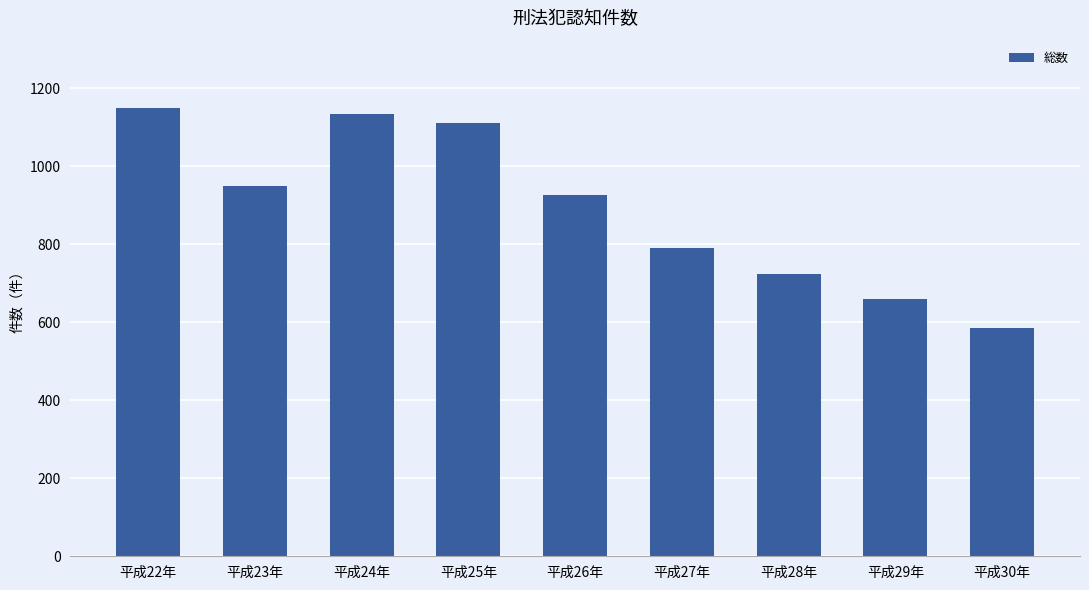

At which label does the data first exceed 926?

平成22年